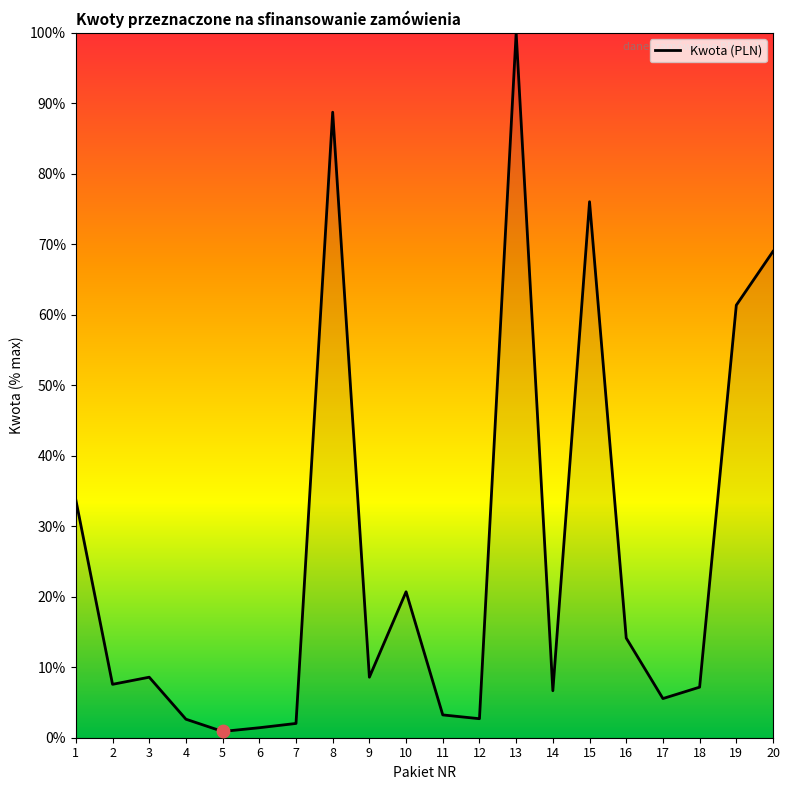

Approximately how many times larger is the value at 7 compared to 1?

0.1